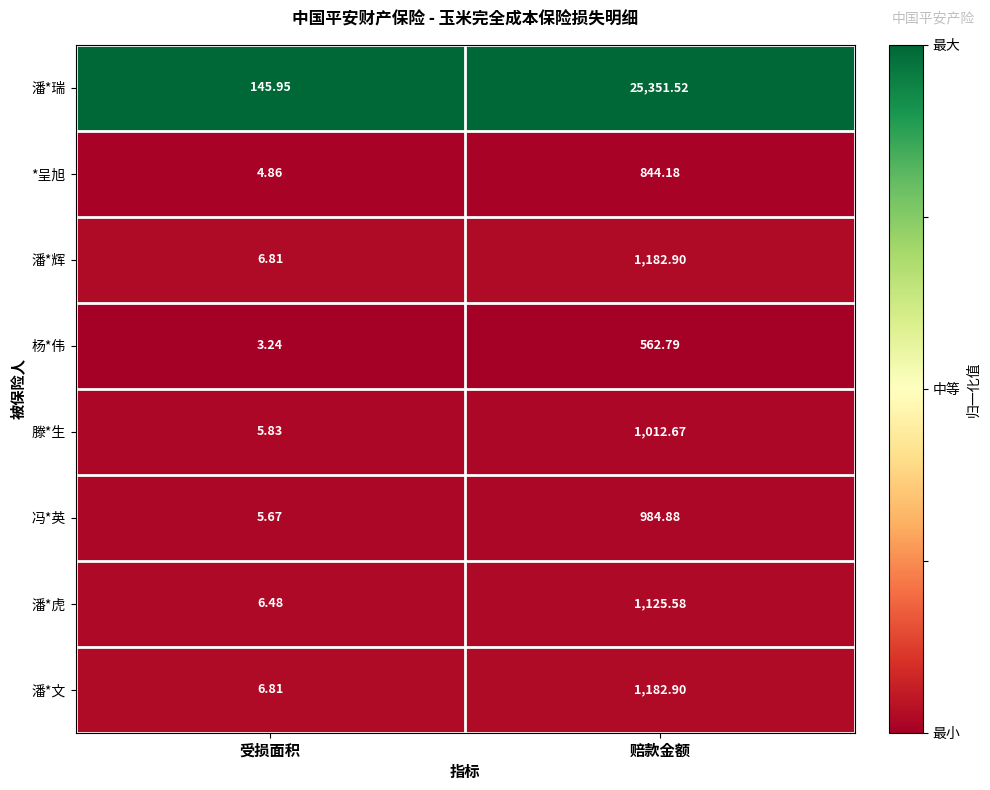

Between 受损面积 and 赔款金额, which series saw the biggest shift?

潘*瑞